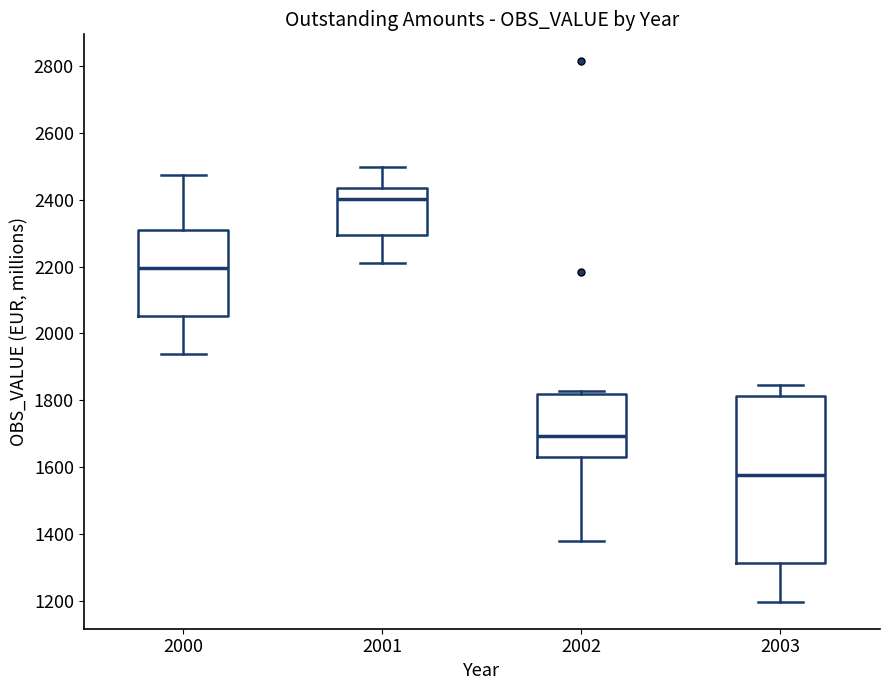

Reading left to right, read every box against the y-axis: the position of its median line, the range the box covers, and the ends of its whiskers. The values are not printed on the chart, so give them approximately, as read against the axis.

2000: median 2200, box 2060 to 2300, whiskers 1940 to 2480
2001: median 2400, box 2300 to 2440, whiskers 2220 to 2500
2002: median 1700, box 1620 to 1820, whiskers 1380 to 1820 (just above the box's upper edge)
2003: median 1580, box 1320 to 1820, whiskers 1200 to 1840